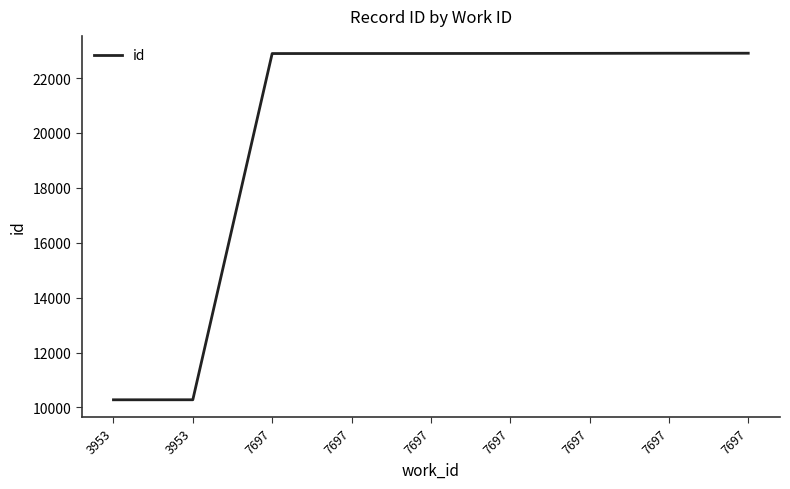

Where does the data first go above 22894?

7697